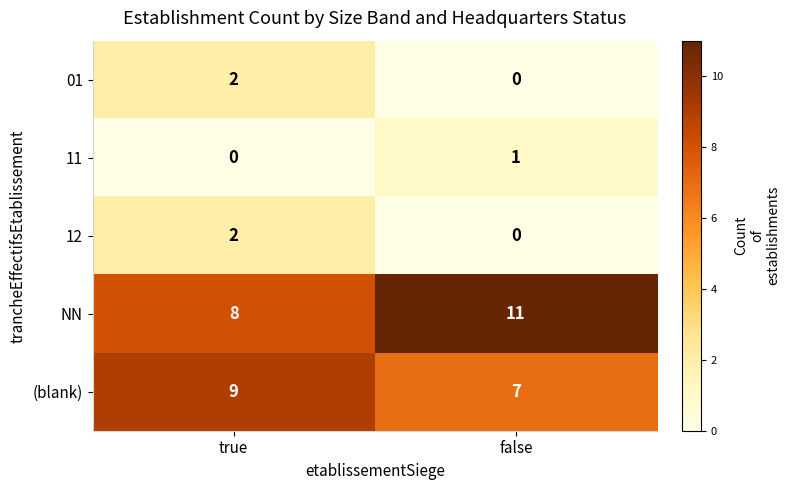

Reading left to right, extract all data points from this chart.

01: 2	0
11: 0	1
12: 2	0
NN: 8	11
(blank): 9	7